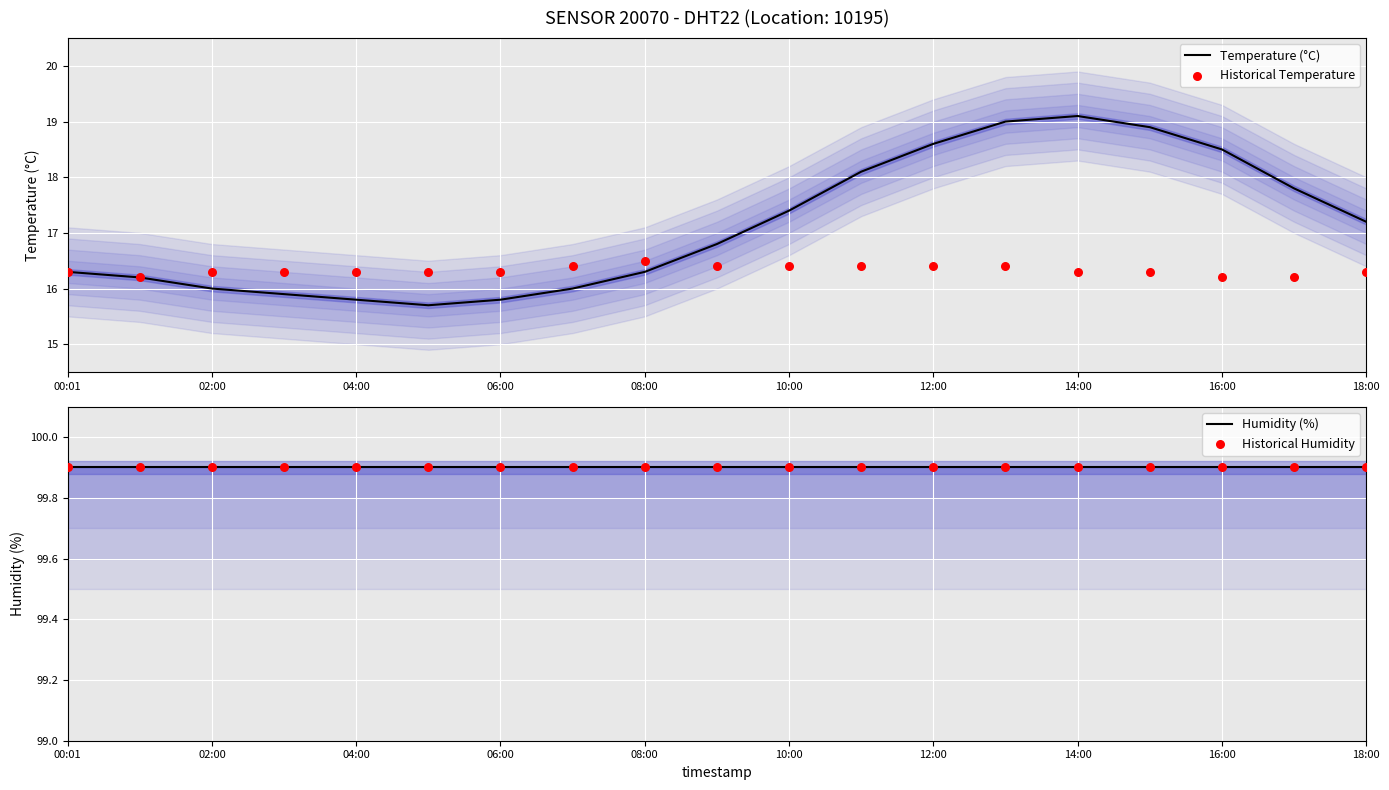

At how many categories does at least one series exceed 65?

19